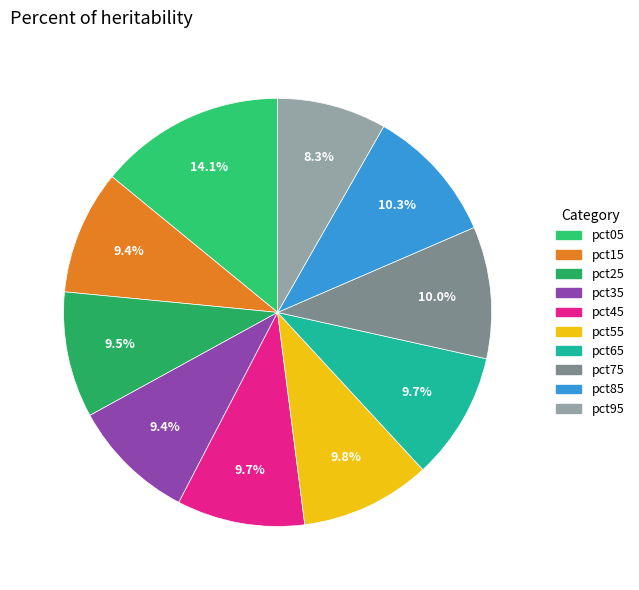

To the nearest percent, what is the combined percentage of pct05 and pct25?

24%